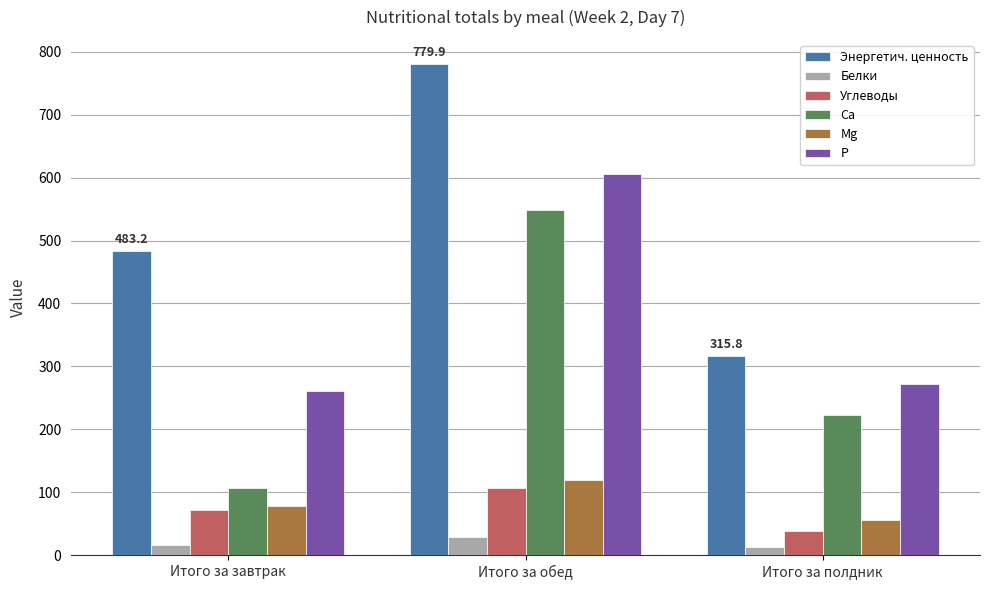

True or false: Mg has a value of 118.8 at Итого за обед.

True